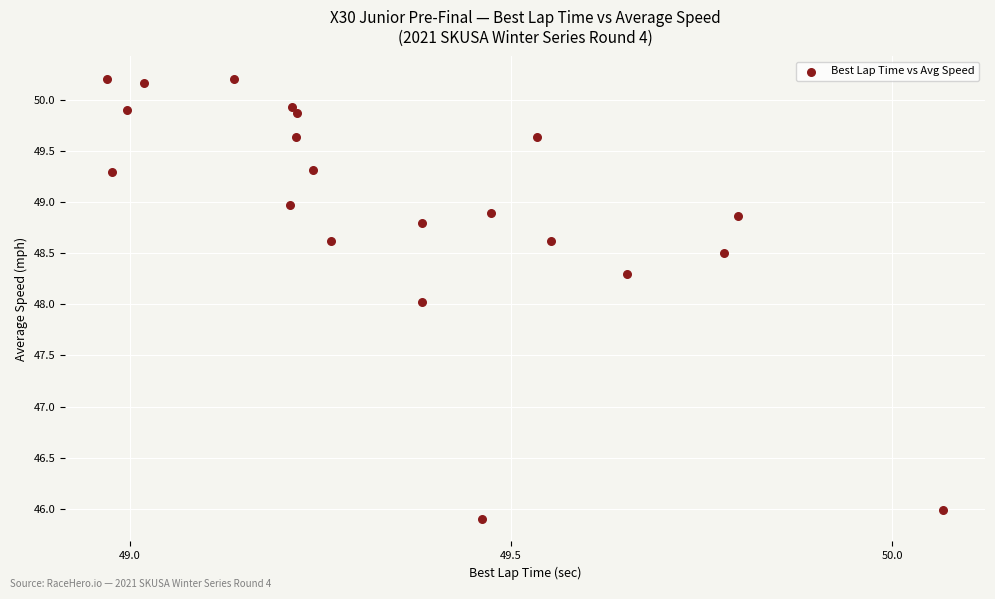

What is the range of Y values (max minus min)?

4.3